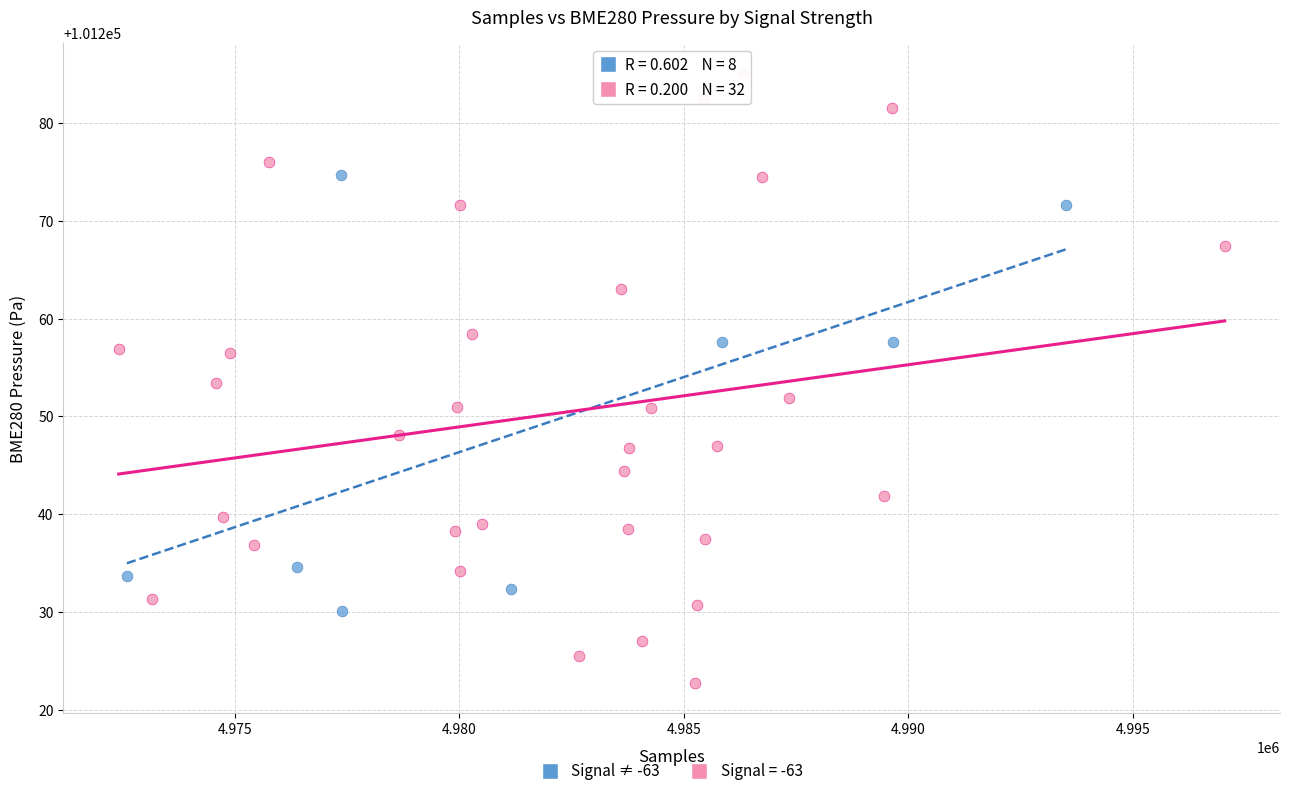

Which series contains the highest Y value?

Signal = -63